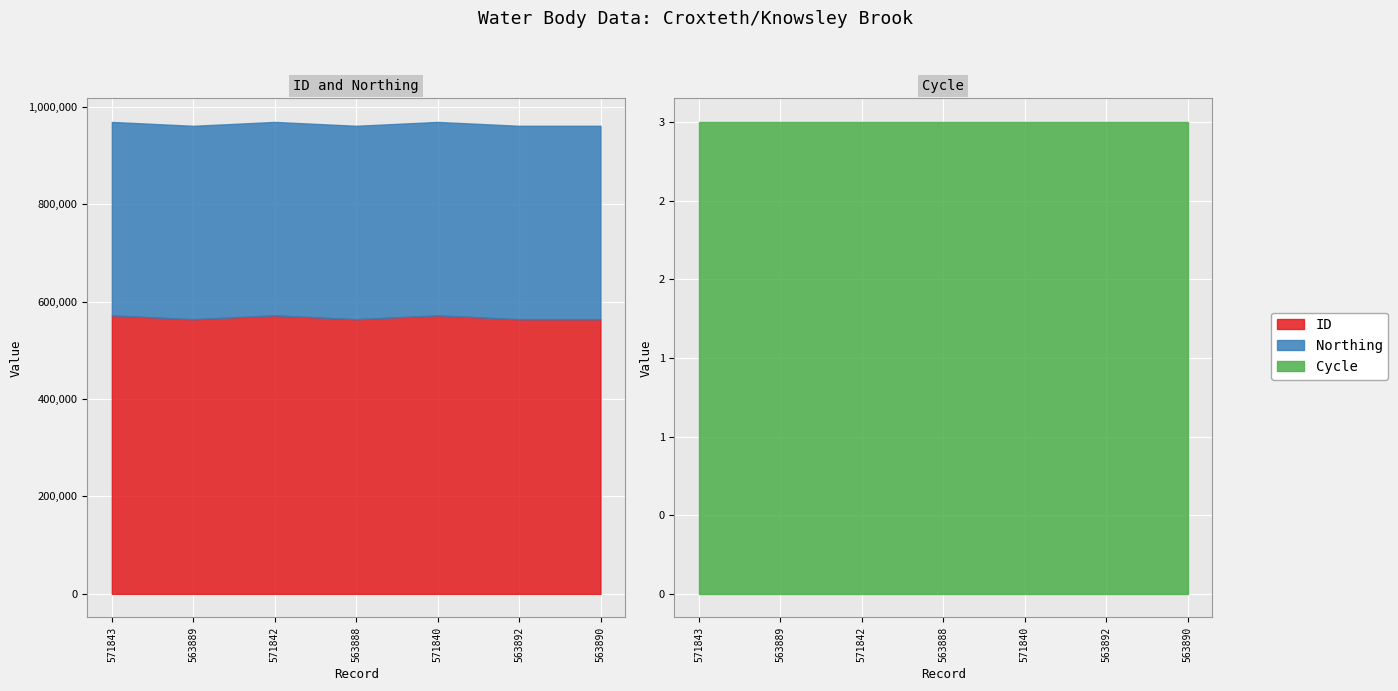

True or false: ID and Northing intersect in this chart.

False